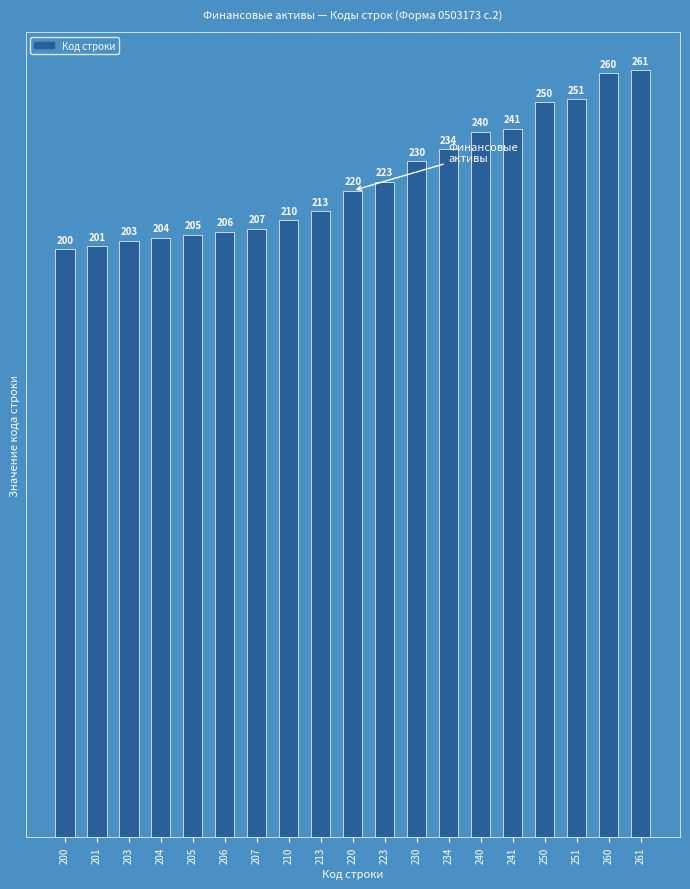

True or false: the data shows 154 at 234.

False